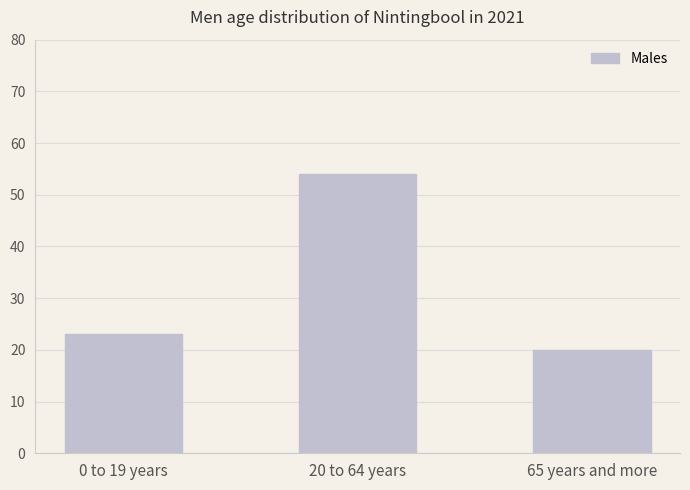

Approximately how many times larger is the value at 20 to 64 years compared to 65 years and more?

2.7